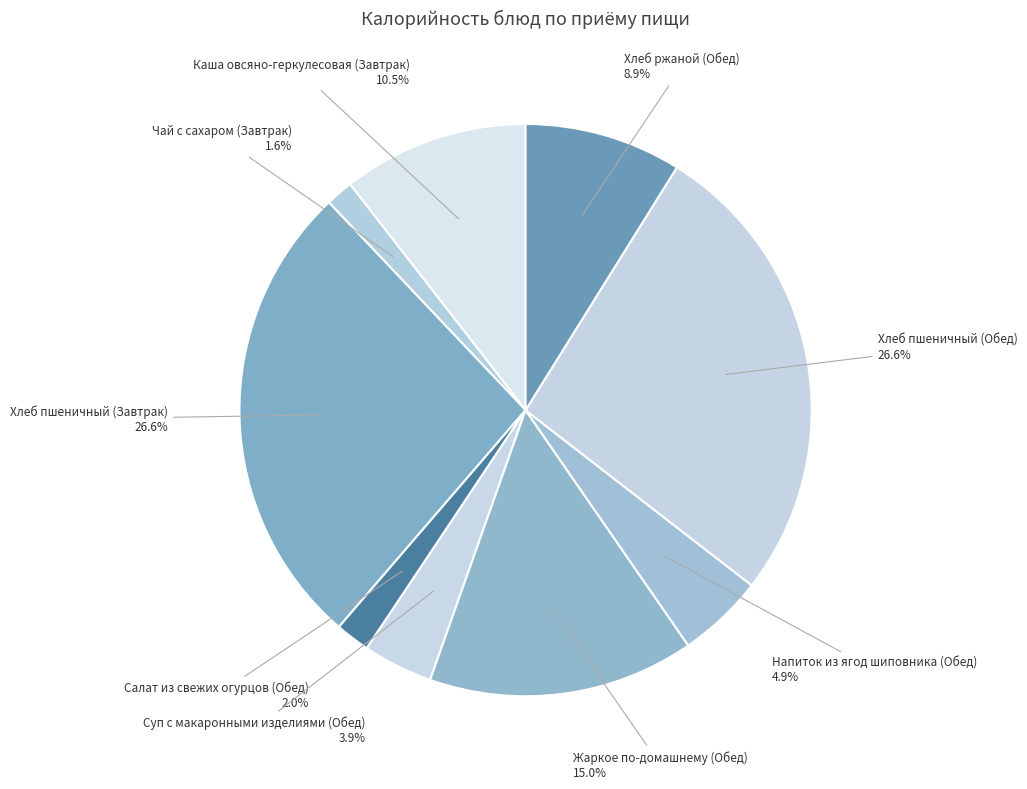

Is it true that Чай с сахаром (Завтрак) is 7% of the pie?

False